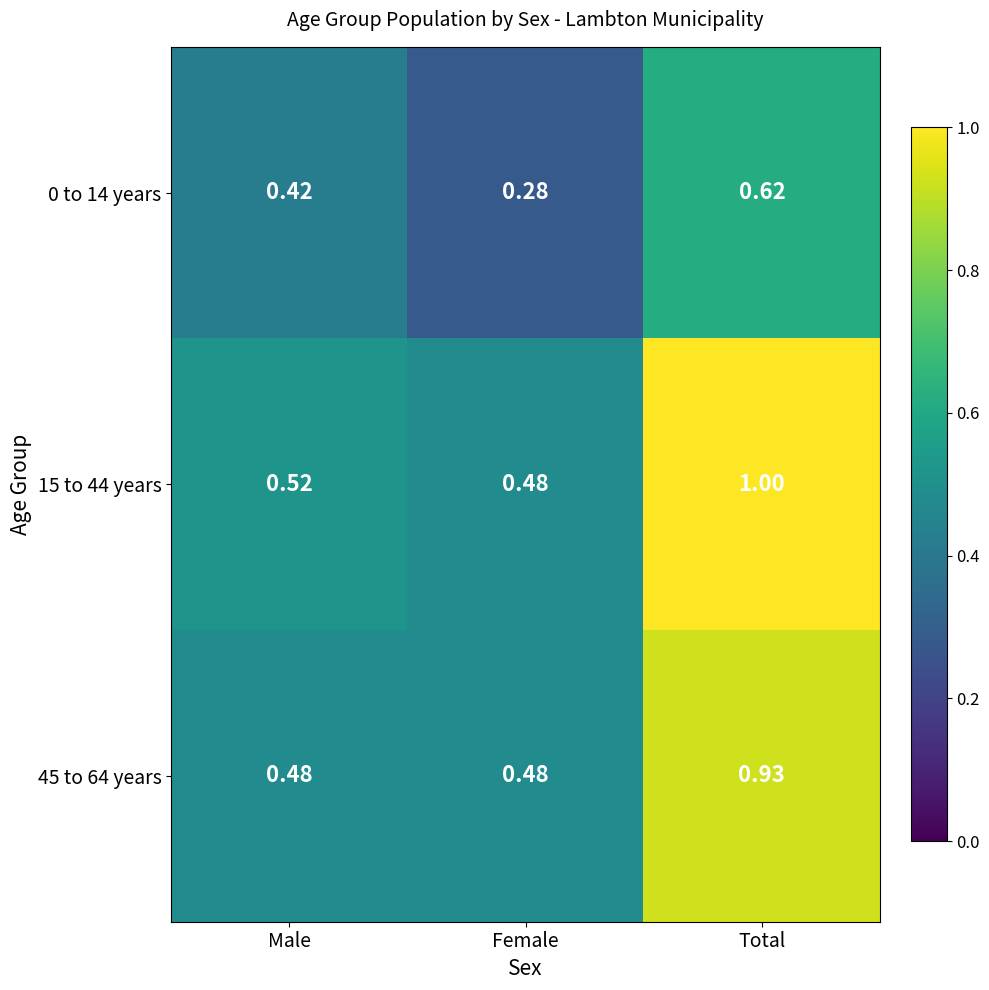

Which series has the largest total across all categories?

15 to 44 years